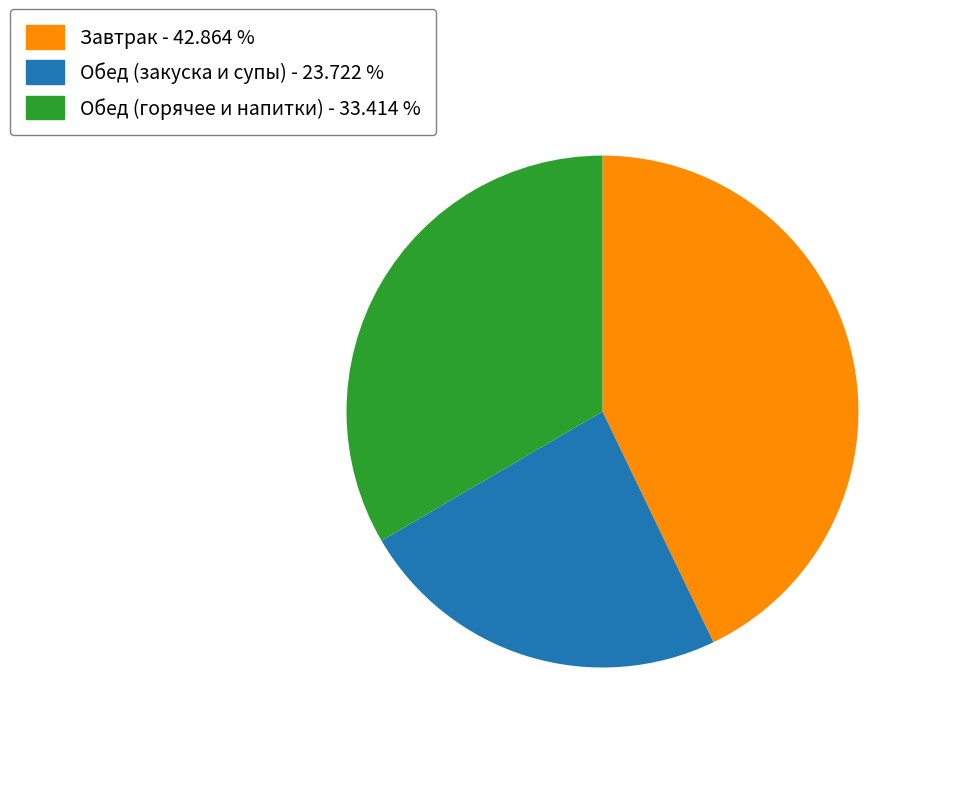

What is the ratio of the value at Завтрак - 42.864 % to the value at Обед (закуска и супы) - 23.722 %?

1.8